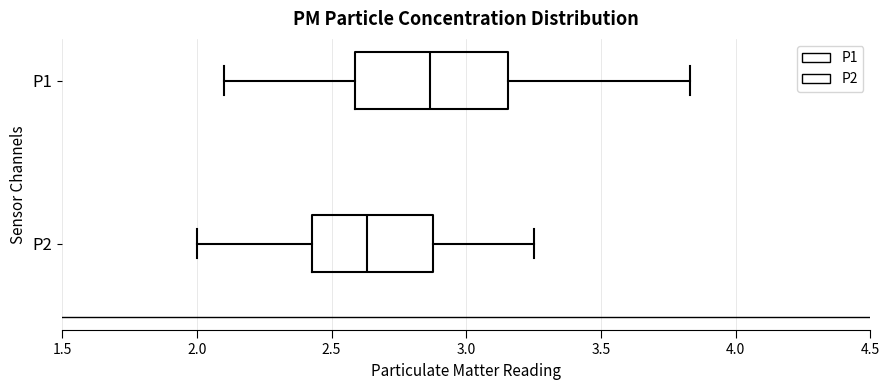

Which box is the widest, from its left edge to its right edge?

P1